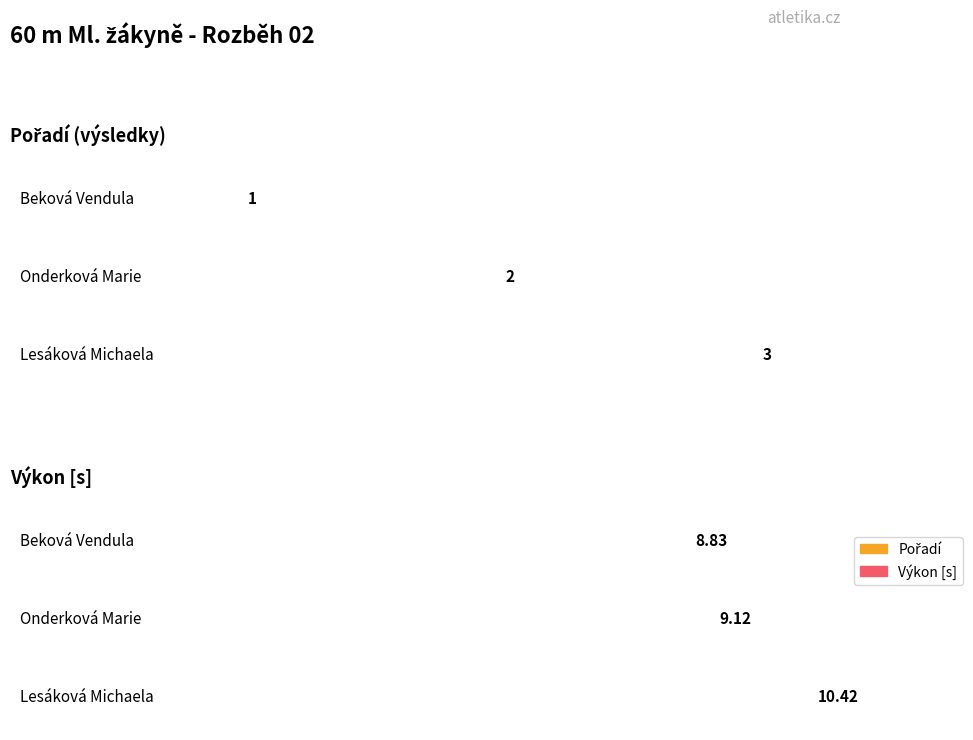

At how many categories does at least one series exceed 9?

2